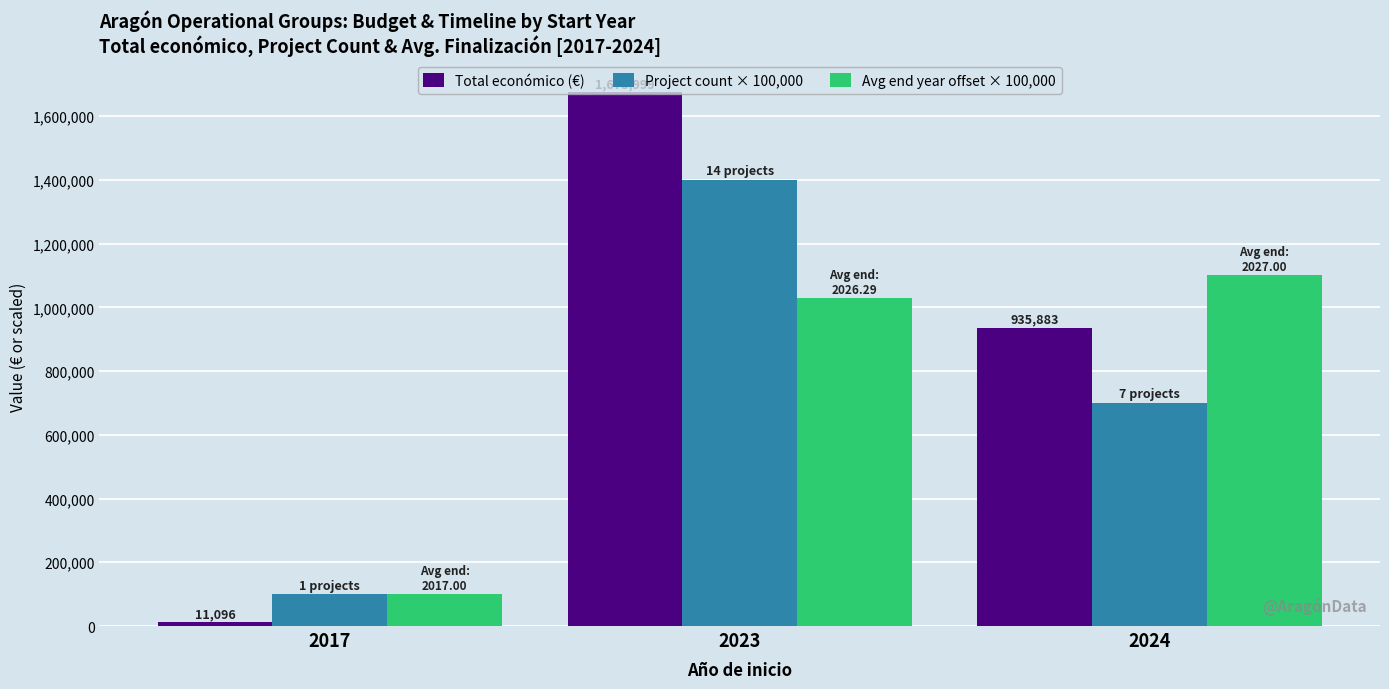

Count the Total económico (€) values in the range 11096 to 1673999.

3